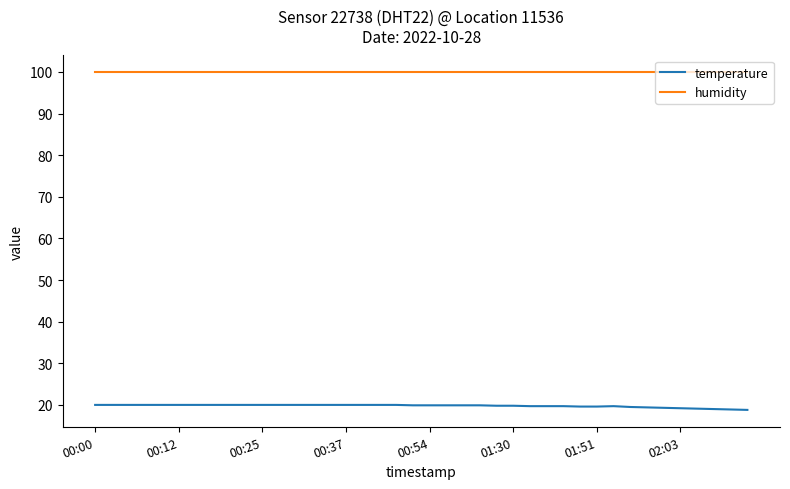

What is the highest value of the humidity series?

99.9